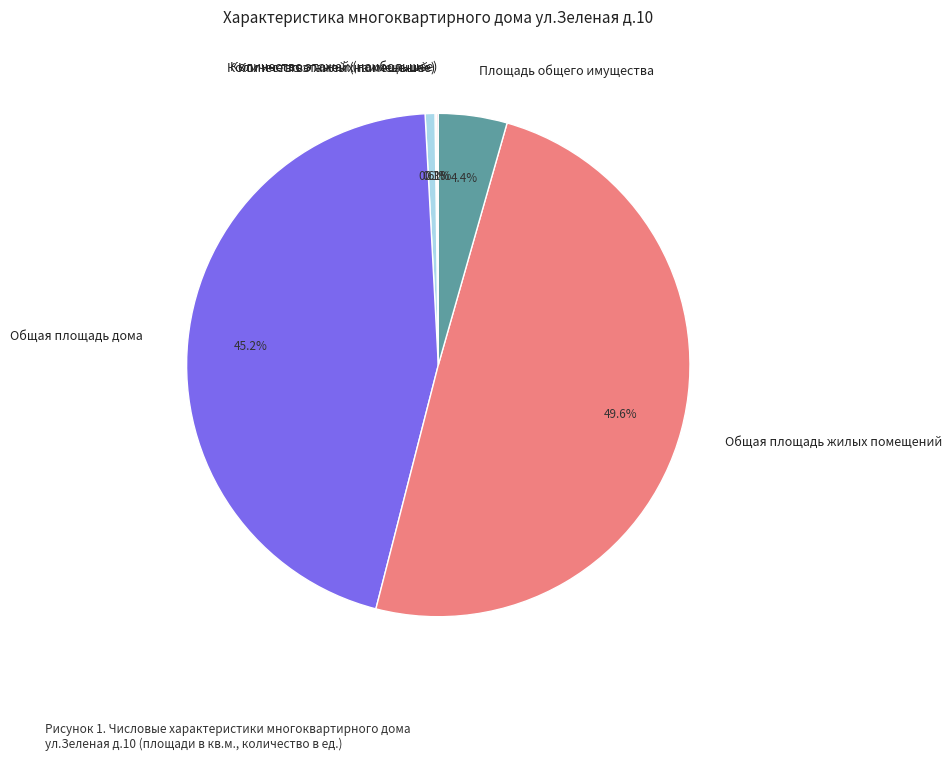

To the nearest percent, what percentage of the pie is Количество жилых помещений?

1%